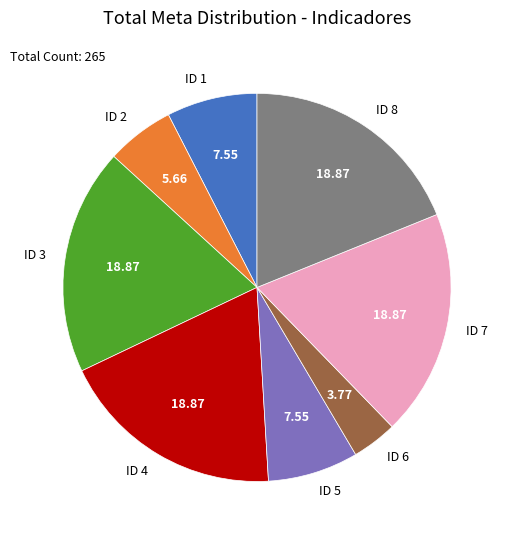

Is the sum of ID 7 and ID 3 greater than half?

No